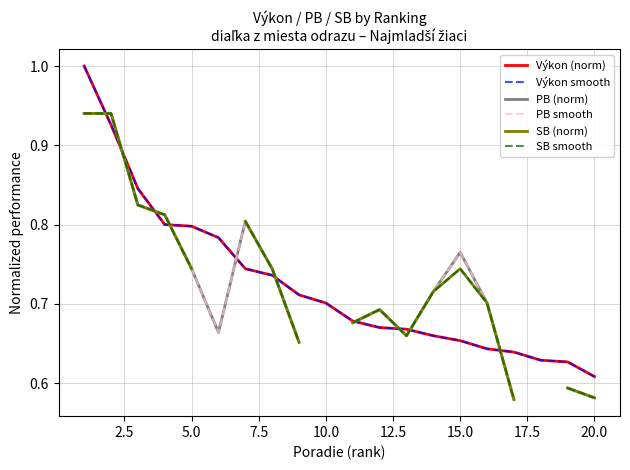

How many SB (norm) values are between 0 and 1?

17